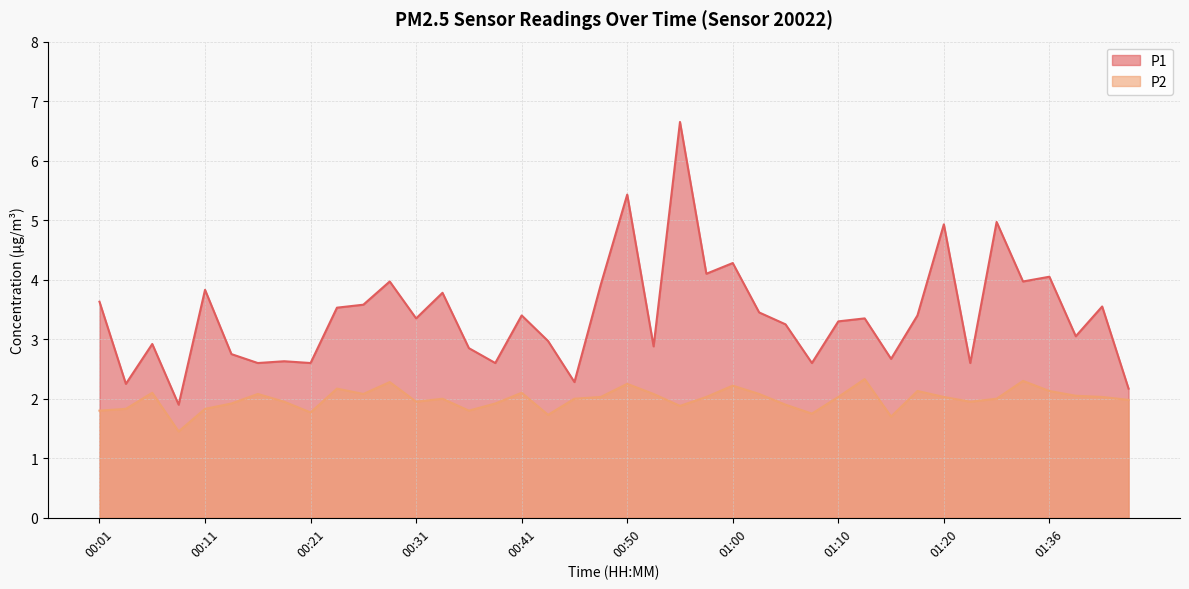

True or false: P1 has more than 1 interior local peaks.

True